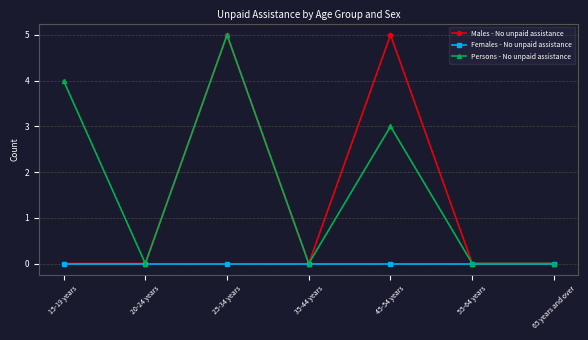

Rank the series by their average value, from lowest to highest.

Females - No unpaid assistance, Males - No unpaid assistance, Persons - No unpaid assistance